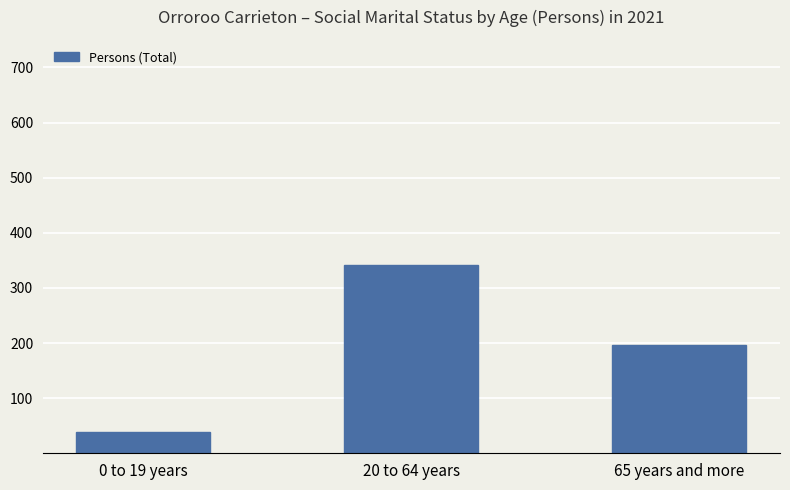

List the labels in order of value, smallest first.

0 to 19 years, 65 years and more, 20 to 64 years